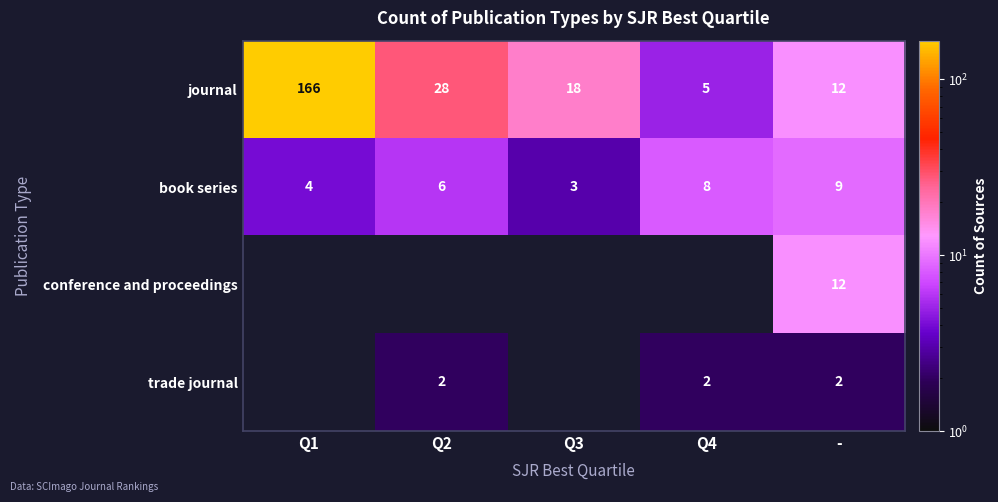

At how many categories does at least one series exceed 112?

1